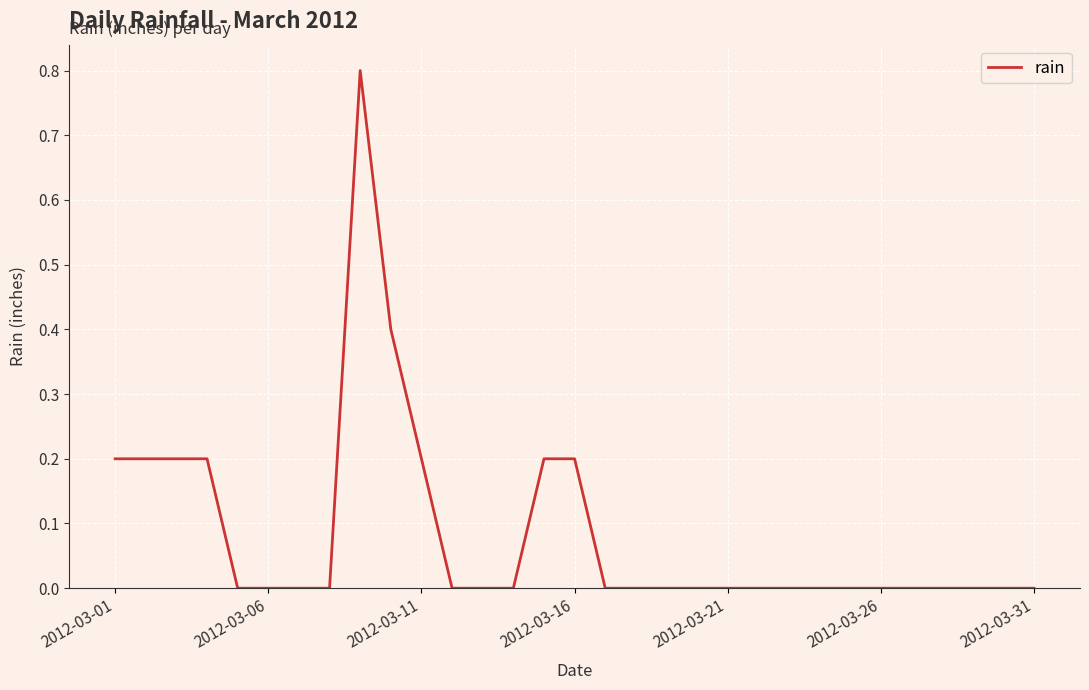

What is the greatest value displayed?

0.8